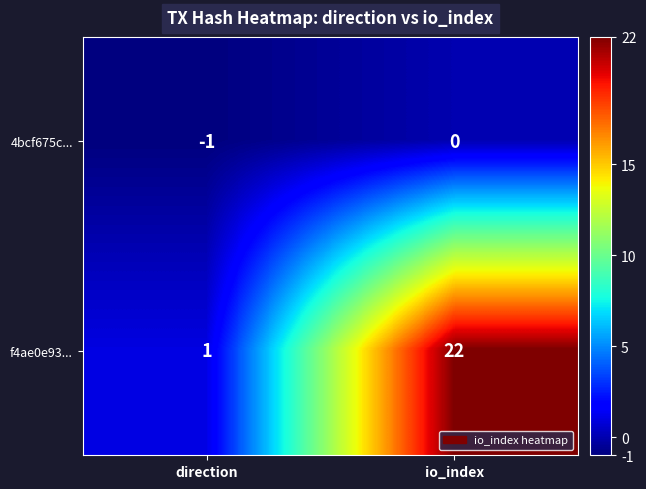

How many data points does each series have?

2